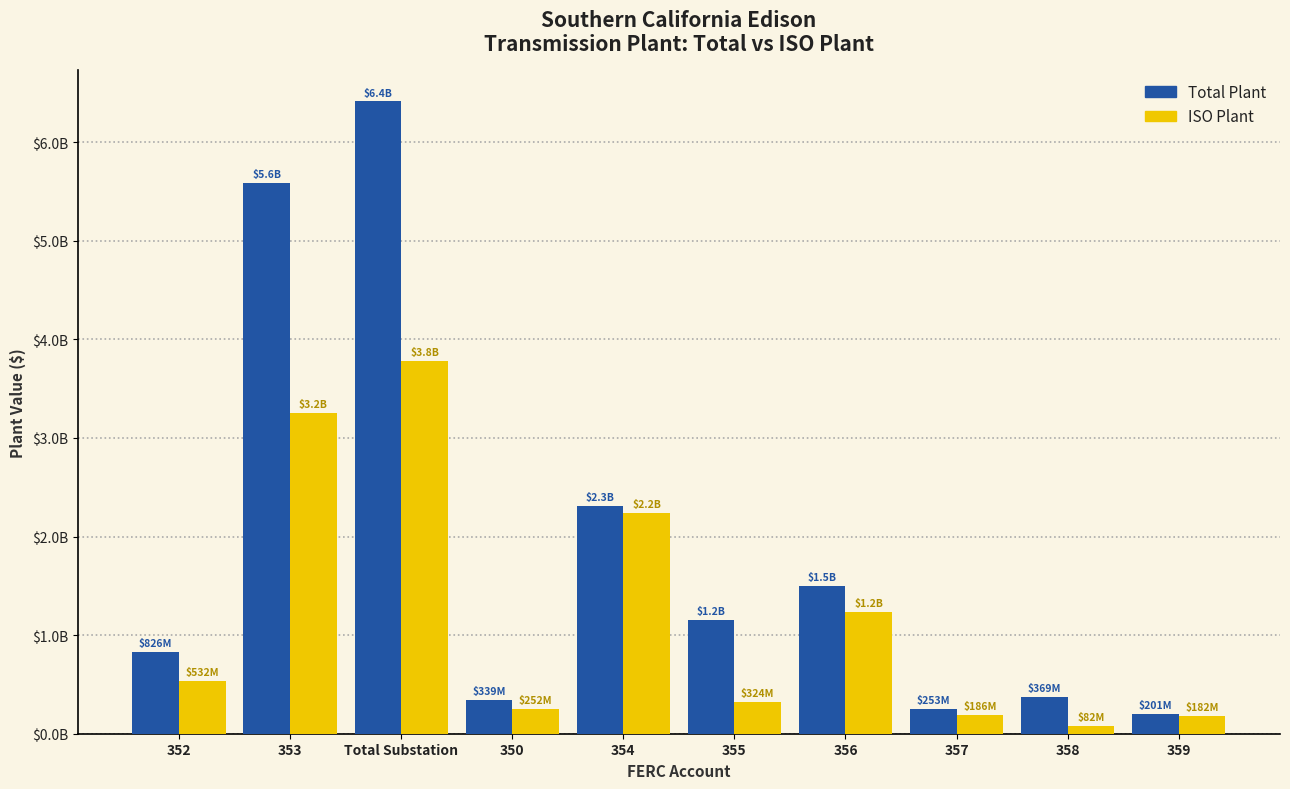

What are all the series names shown in the legend?

Total Plant, ISO Plant